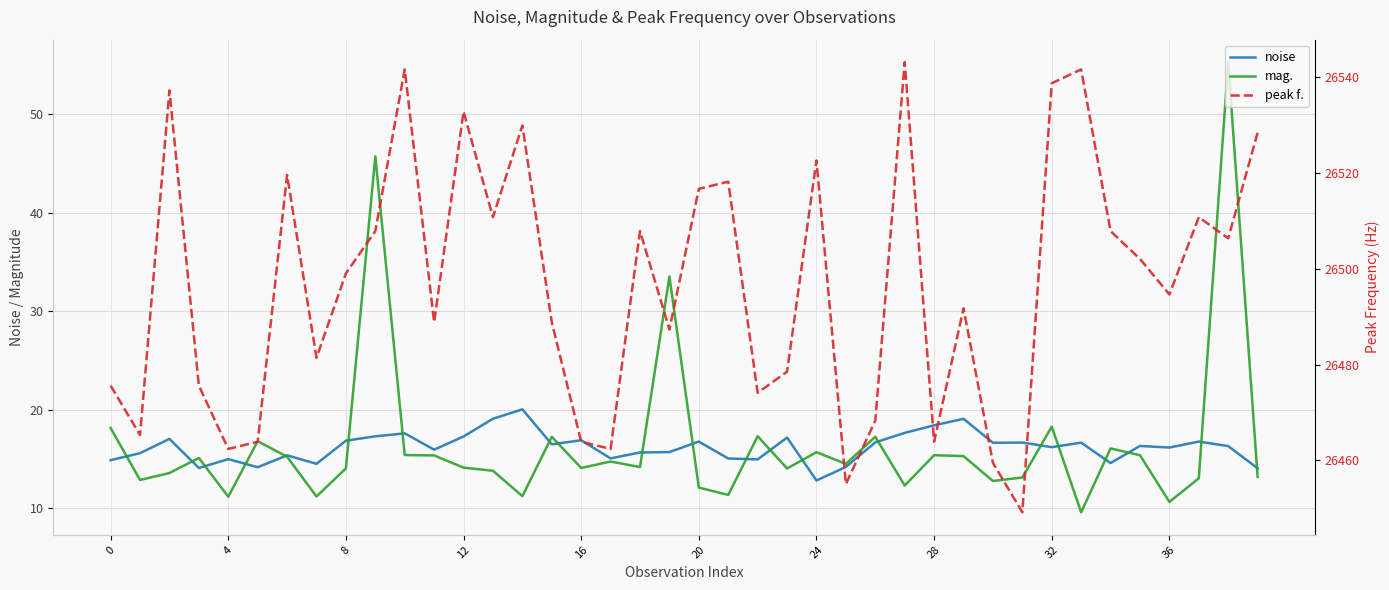

What is the sum of the peak f. values at 22 and 16?

52938.0